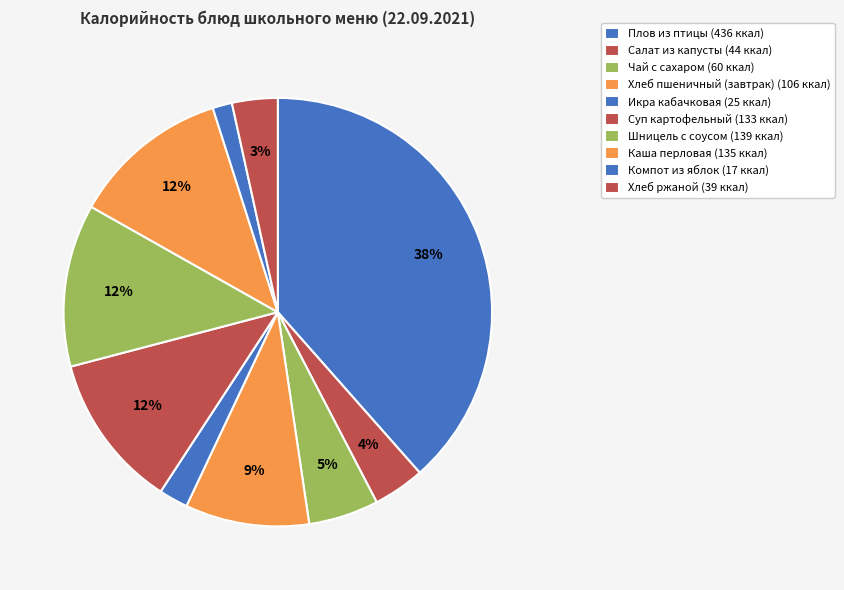

Does Икра кабачковая represent more than half of the total?

No